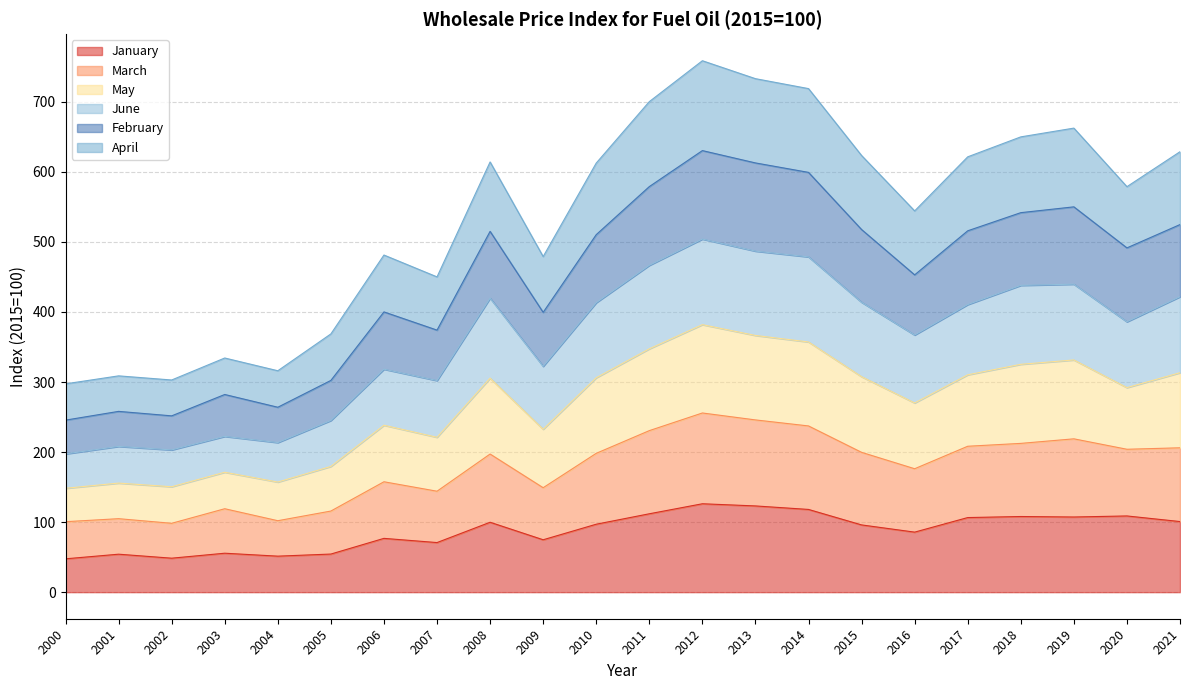

What is the value of the January point at the 3rd from the left?

48.5